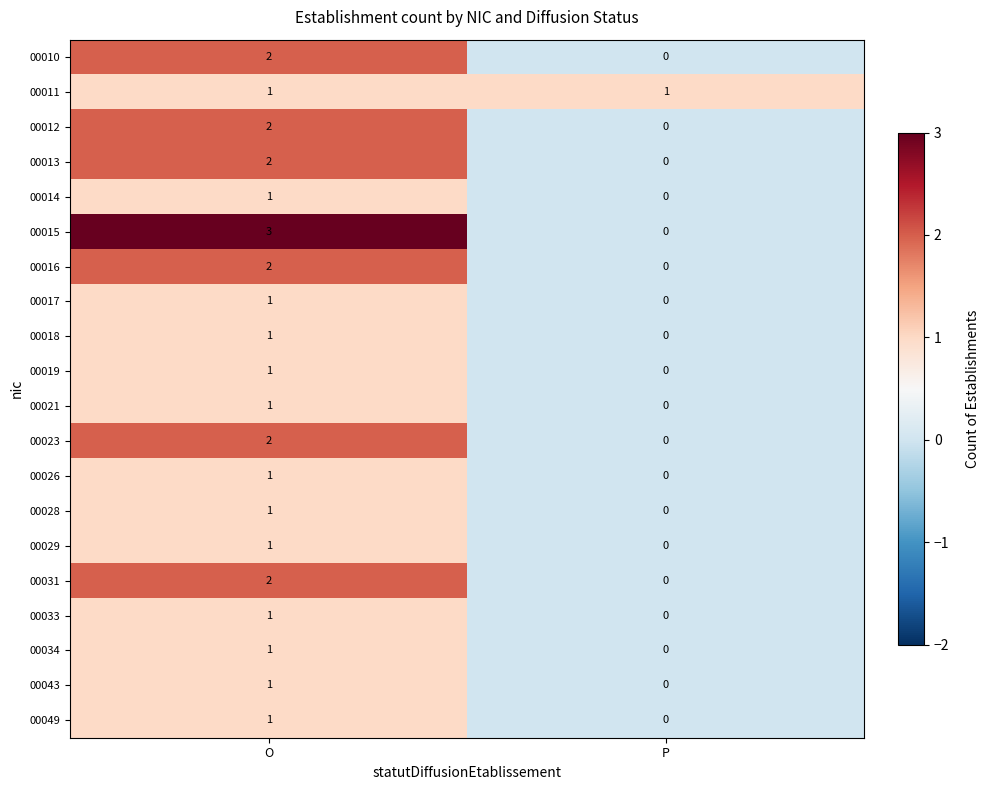

Which category has the highest value across all series?

O